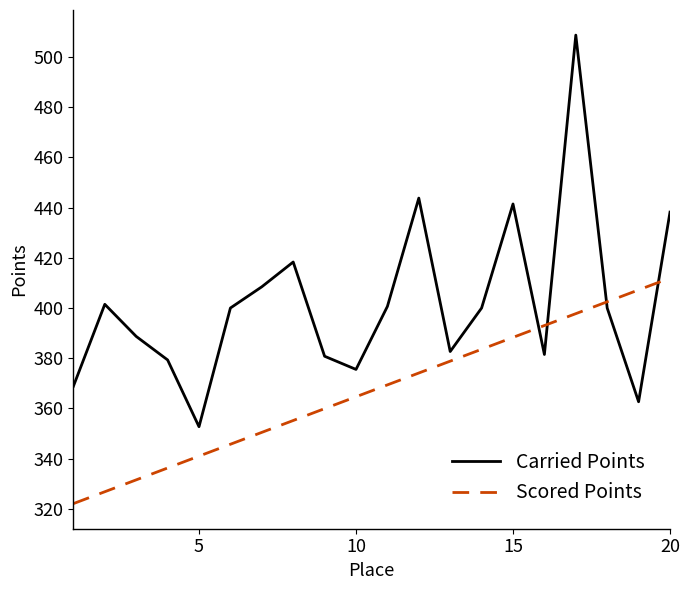

What is the maximum value shown in the chart?

508.7